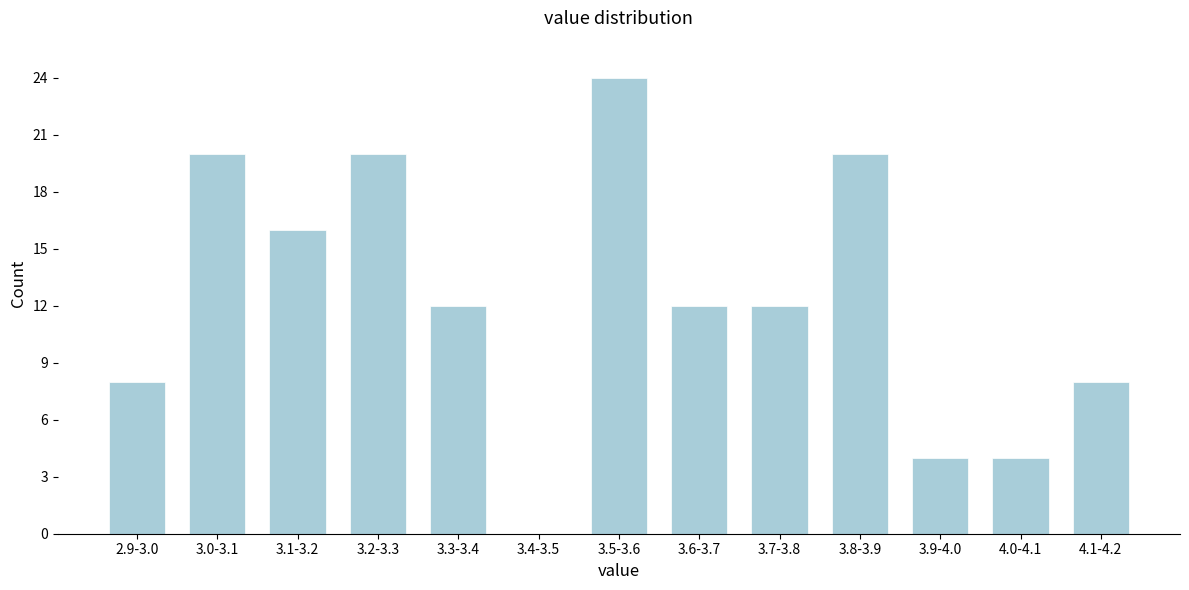

Reading left to right, what are all the values shown in this chart?

2.9-3.0=8	3.0-3.1=20	3.1-3.2=16	3.2-3.3=20	3.3-3.4=12	3.4-3.5=0	3.5-3.6=24	3.6-3.7=12	3.7-3.8=12	3.8-3.9=20	3.9-4.0=4	4.0-4.1=4	4.1-4.2=8